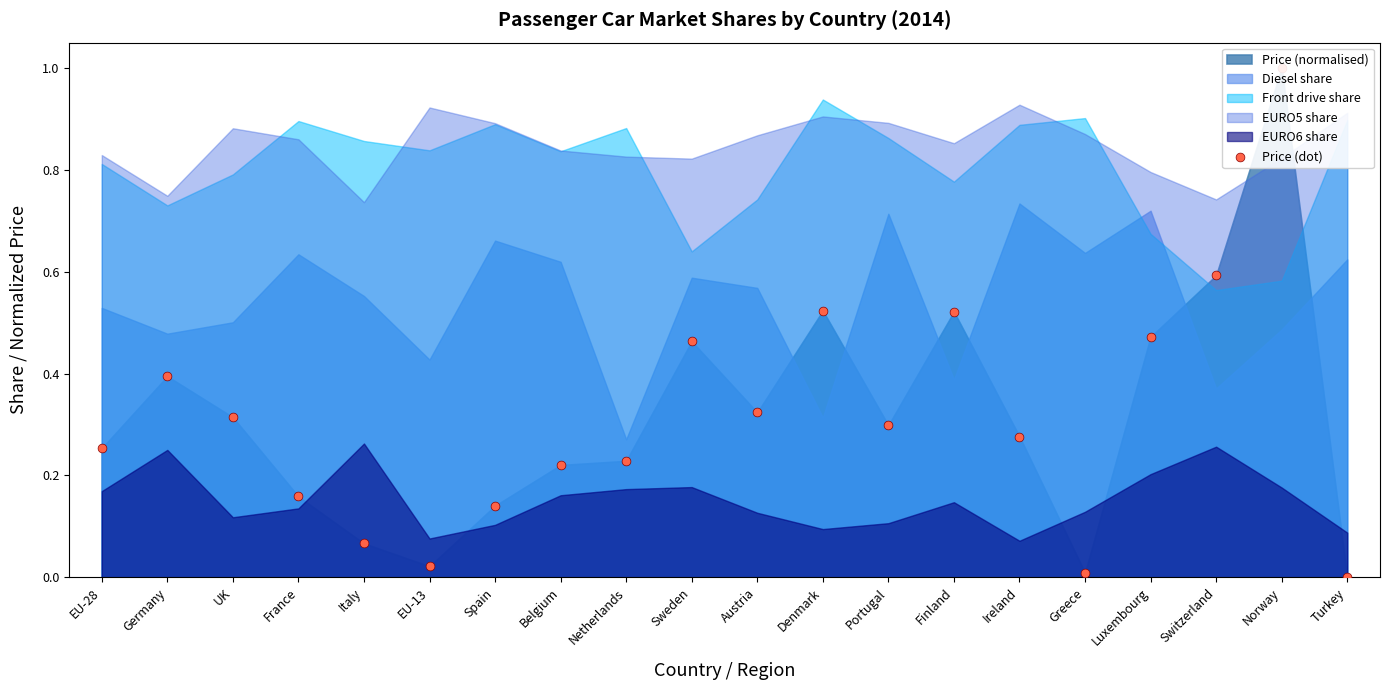

Between Greece and UK, which is larger?

UK